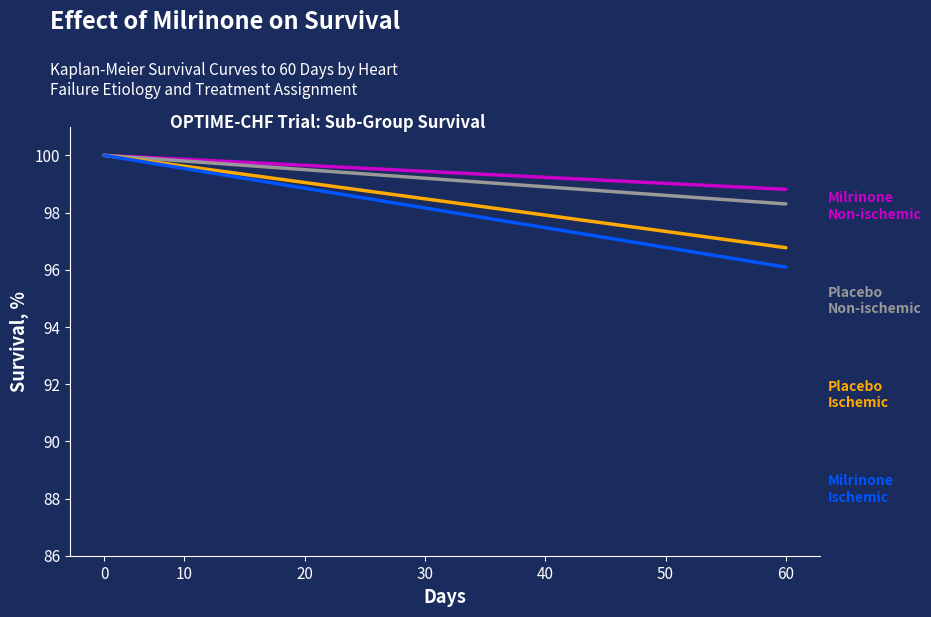

What is the smallest value displayed?

96.1